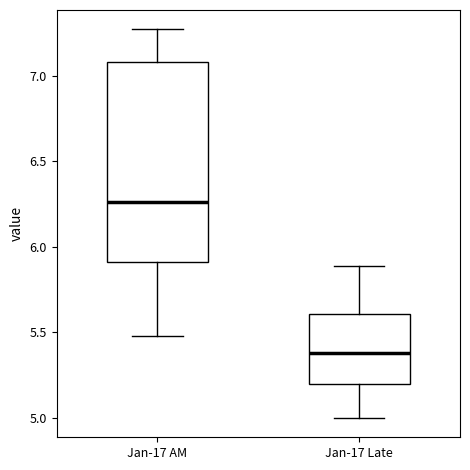

Which box's median line is the highest?

Jan-17 AM